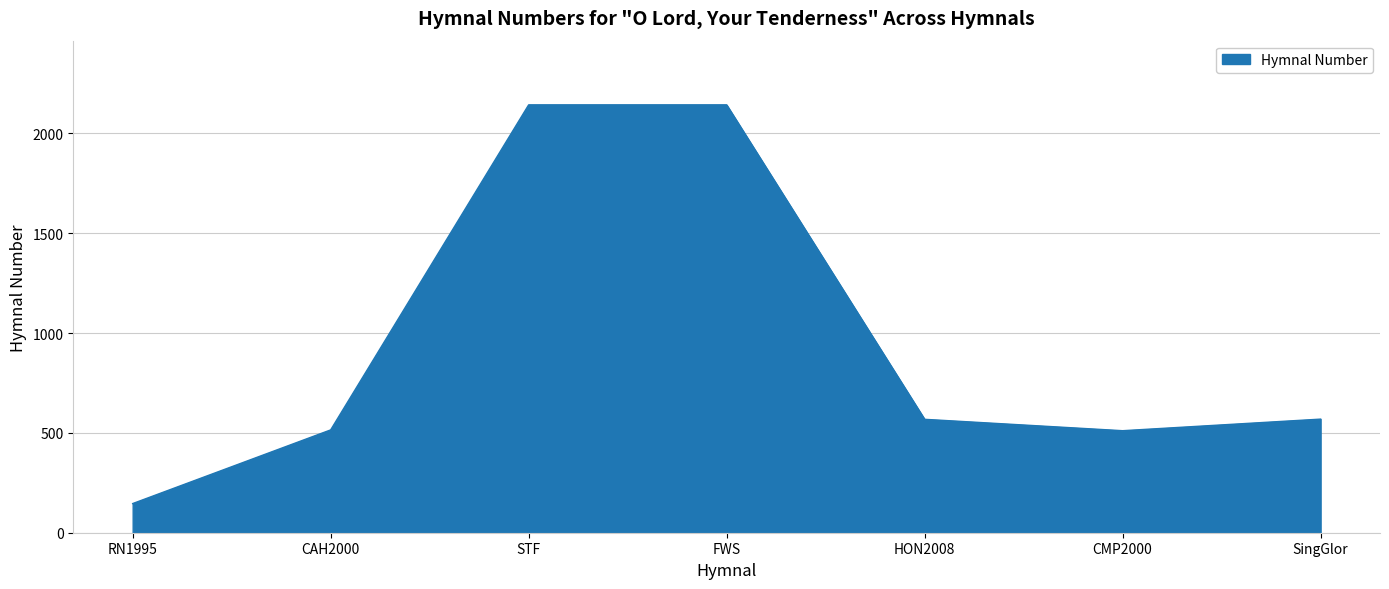

What is the difference between the values at RN1995 and CMP2000?

365